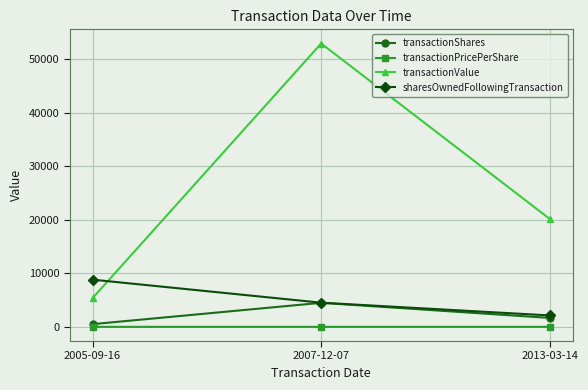

Rank the categories by transactionValue value from highest to lowest.

2007-12-07, 2013-03-14, 2005-09-16